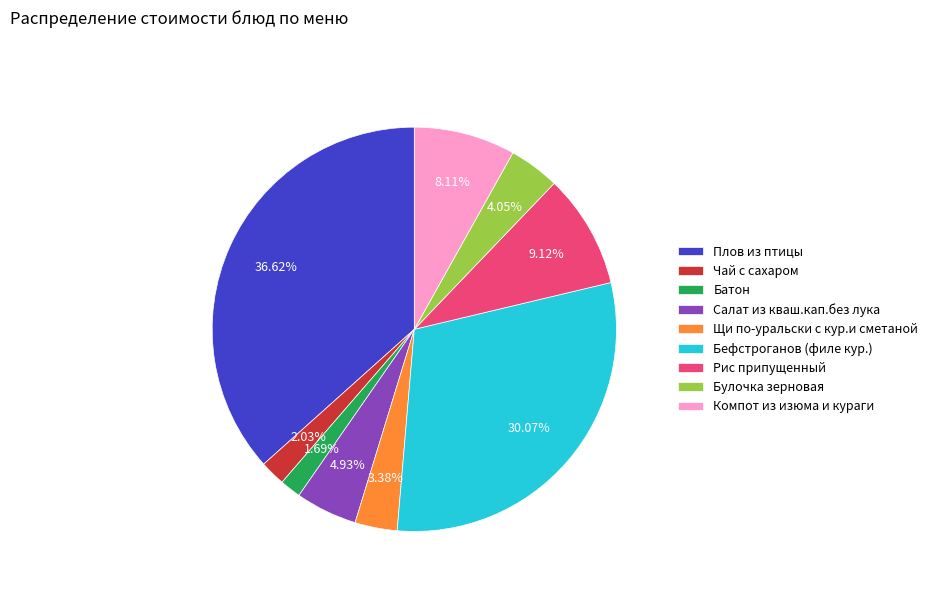

The Рис припущенный slice represents 15% of the pie. True or false?

False